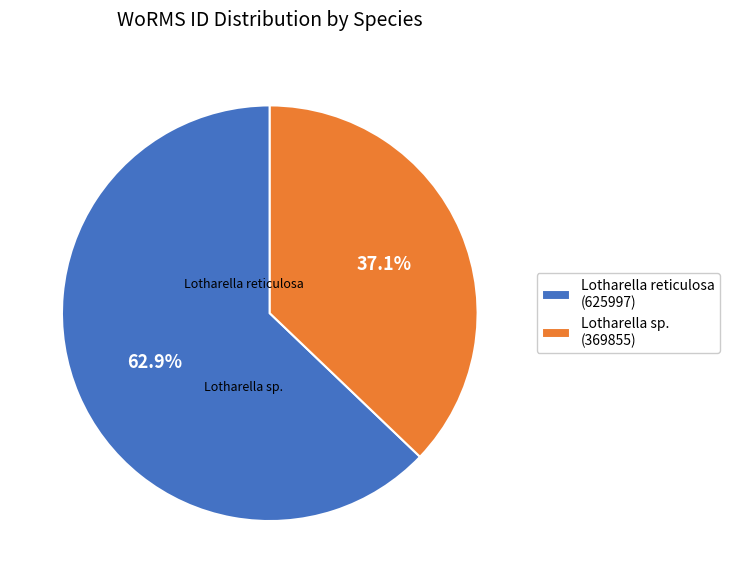

Is there any slice that represents more than half of the pie?

Yes